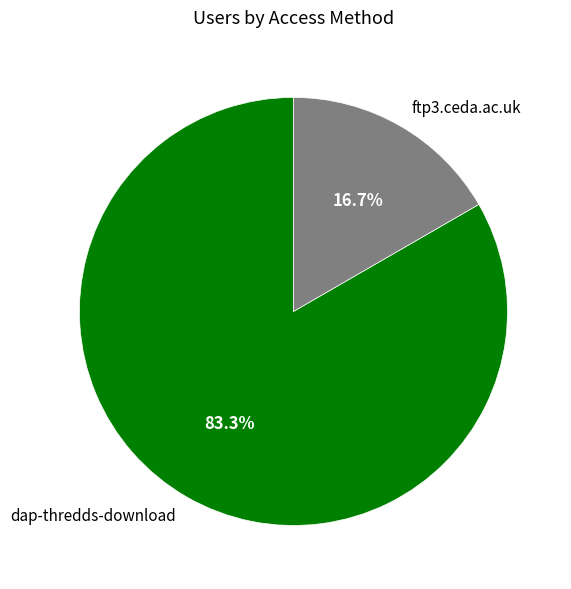

What percentage is the dap-thredds-download slice, to the nearest percent?

83%